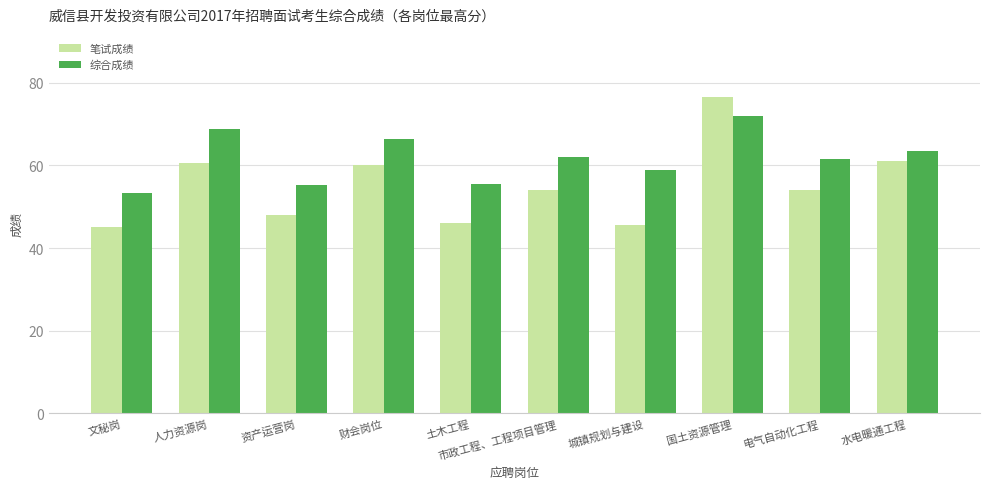

What is the difference between the maximum and second lowest values in the 笔试成绩 series?

31.0